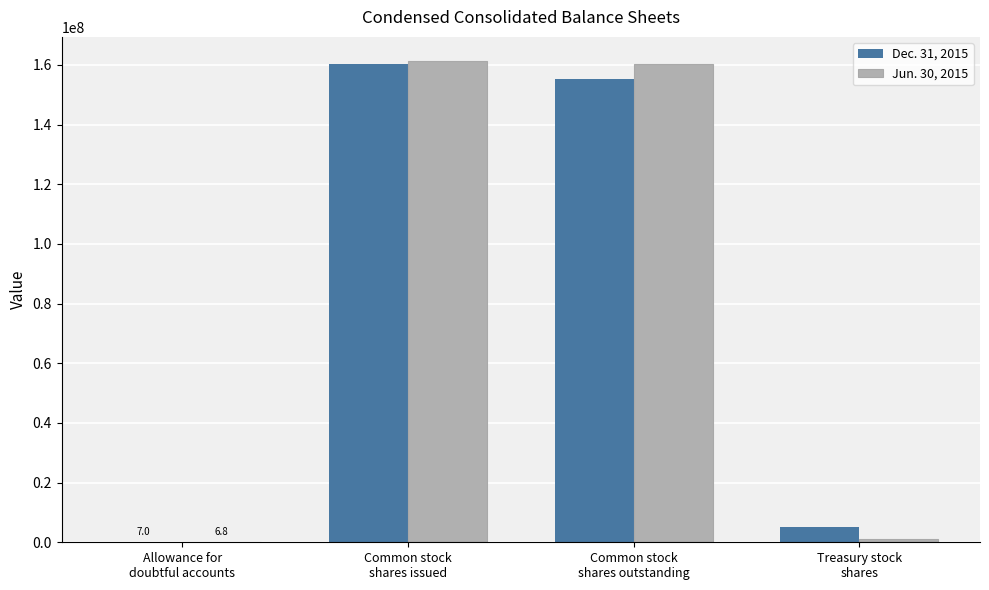

What is the highest value of the Dec. 31, 2015 series?

160300000.0